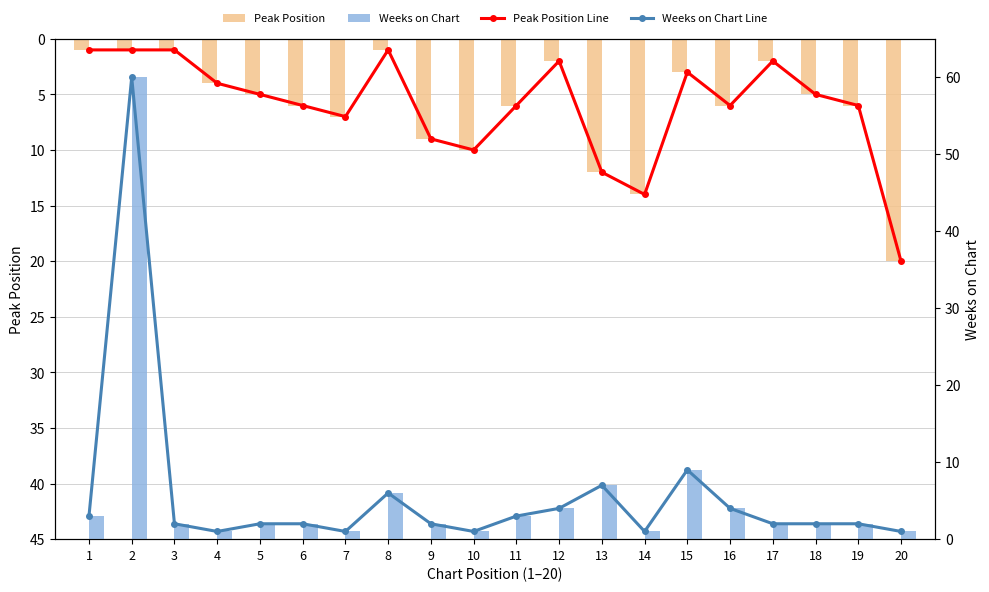

Which category has the lowest value in the Peak Position series?

1